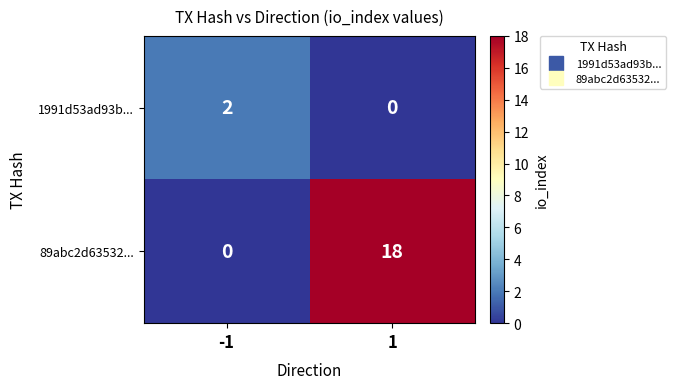

Which series has the widest spread of values?

89abc2d63532...